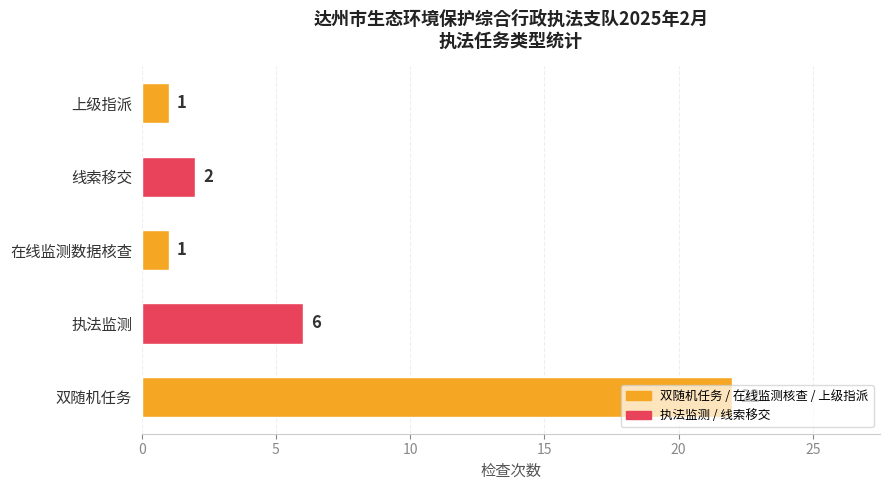

What is the difference between the maximum and minimum values?

21